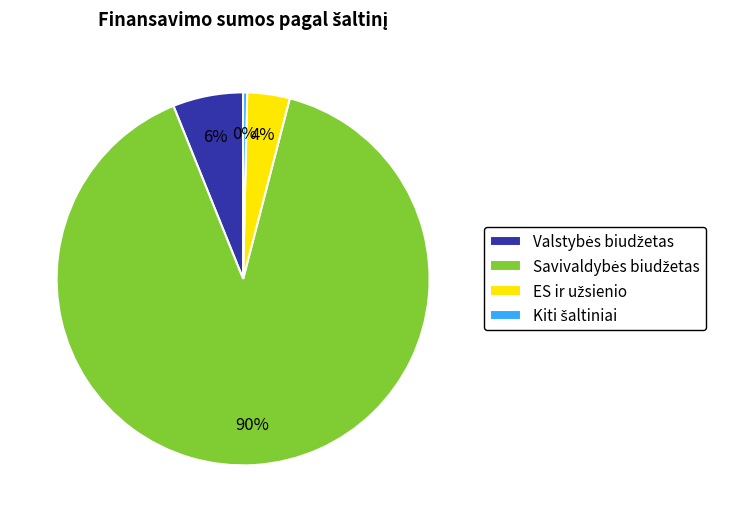

Is there a majority slice in this chart?

Yes